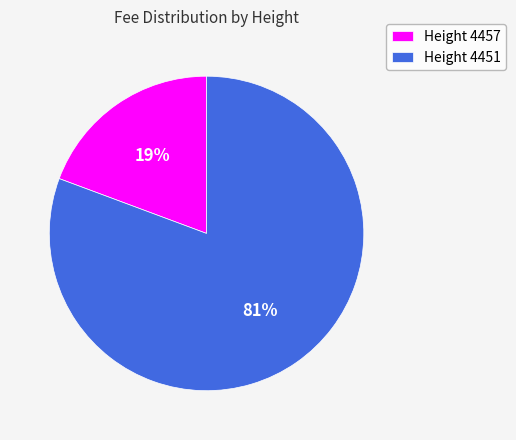

To the nearest percent, what is the combined percentage of Height 4451 and Height 4457?

100%